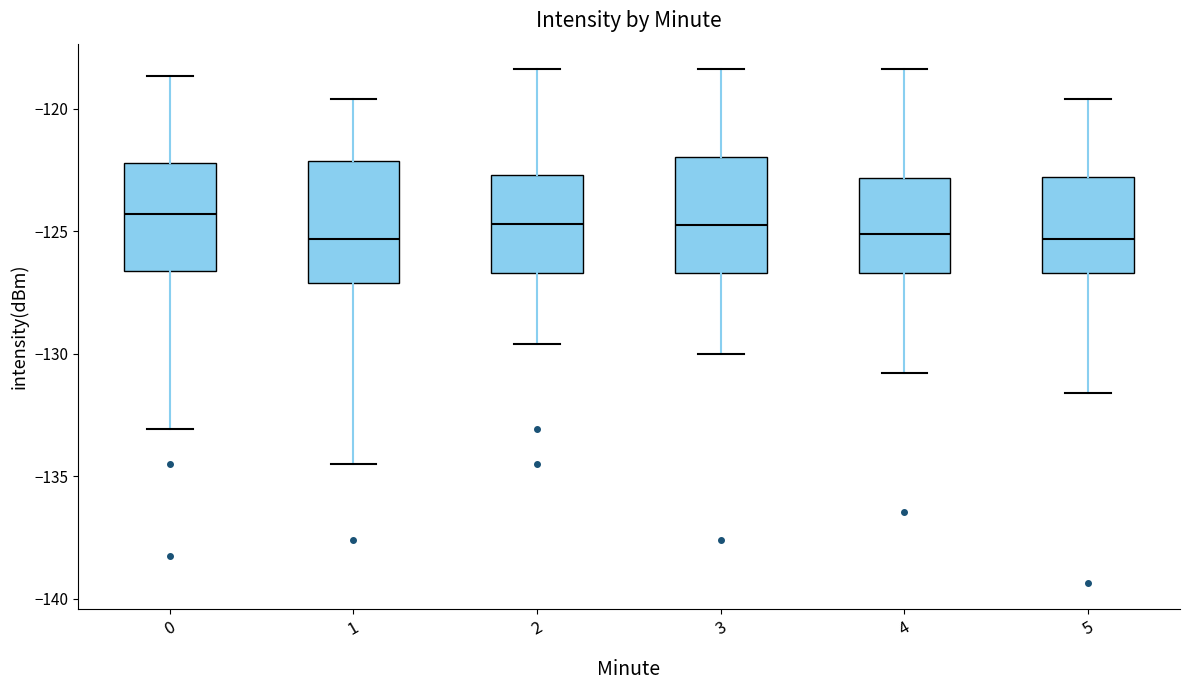

Reading left to right, transcribe this box plot: for each box, give where its median line is, the range the box spans, and where its two whiskers end, as read against the y-axis. The values are not printed on the chart, so give them approximately, as read against the axis.

0: median -124.5, box -126.5 to -122.0, whiskers -133.0 to -118.5
1: median -125.5, box -127.0 to -122.0, whiskers -134.5 to -119.5
2: median -124.5, box -126.5 to -122.5, whiskers -129.5 to -118.5
3: median -124.5, box -126.5 to -122.0, whiskers -130.0 to -118.5
4: median -125.0, box -126.5 to -123.0, whiskers -131.0 to -118.5
5: median -125.5, box -126.5 to -123.0, whiskers -131.5 to -119.5